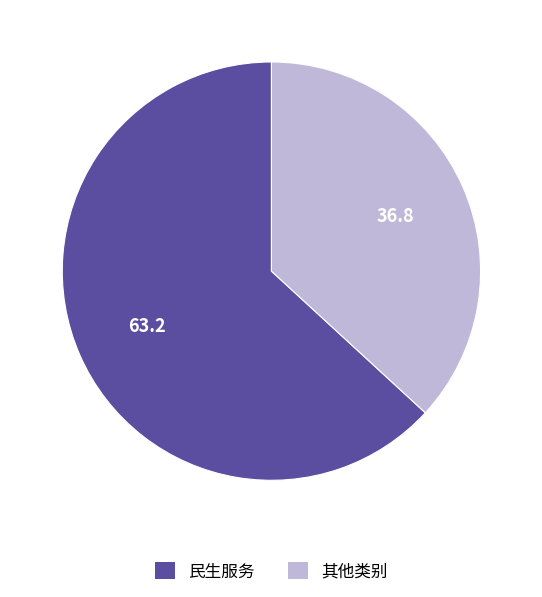

How many slices are in this pie chart?

2